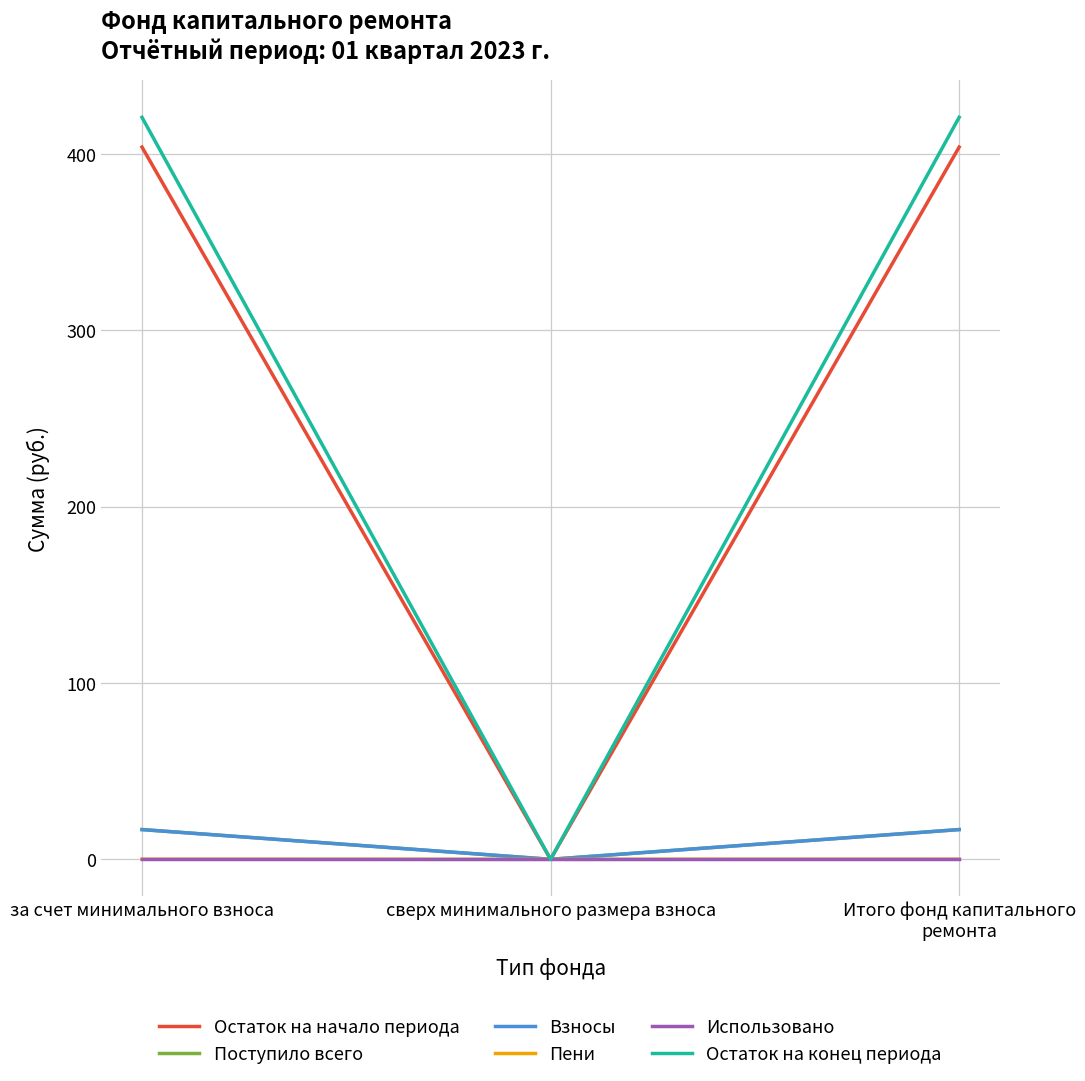

Which series changed the most between за счет минимального взноса and сверх минимального размера взноса?

Остаток на конец периода